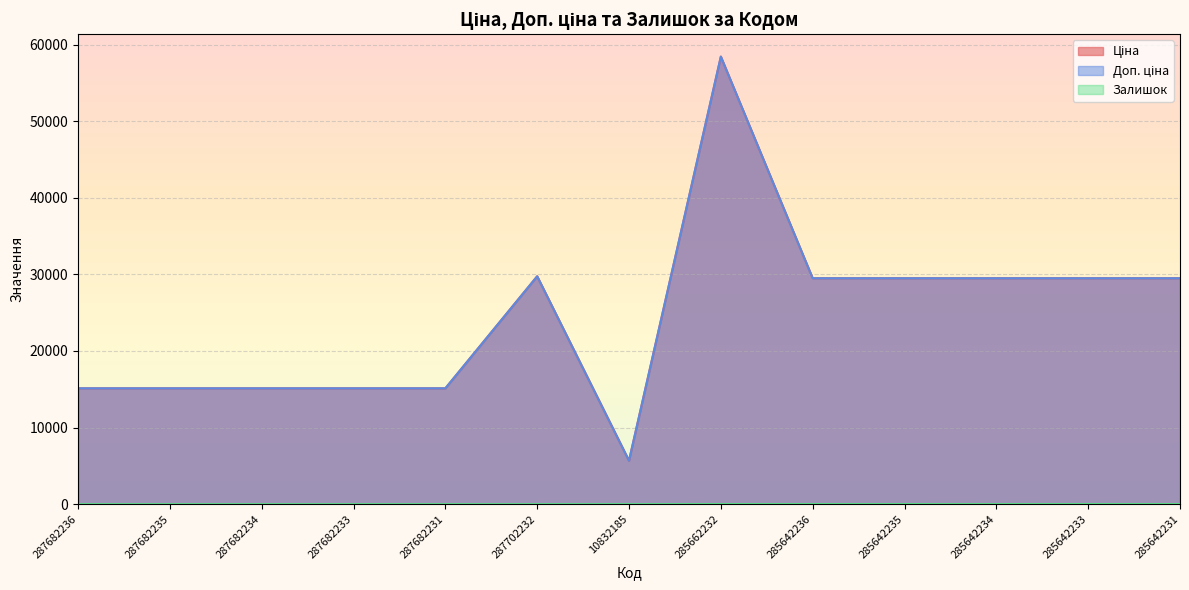

At how many categories does at least one series exceed 51321?

1